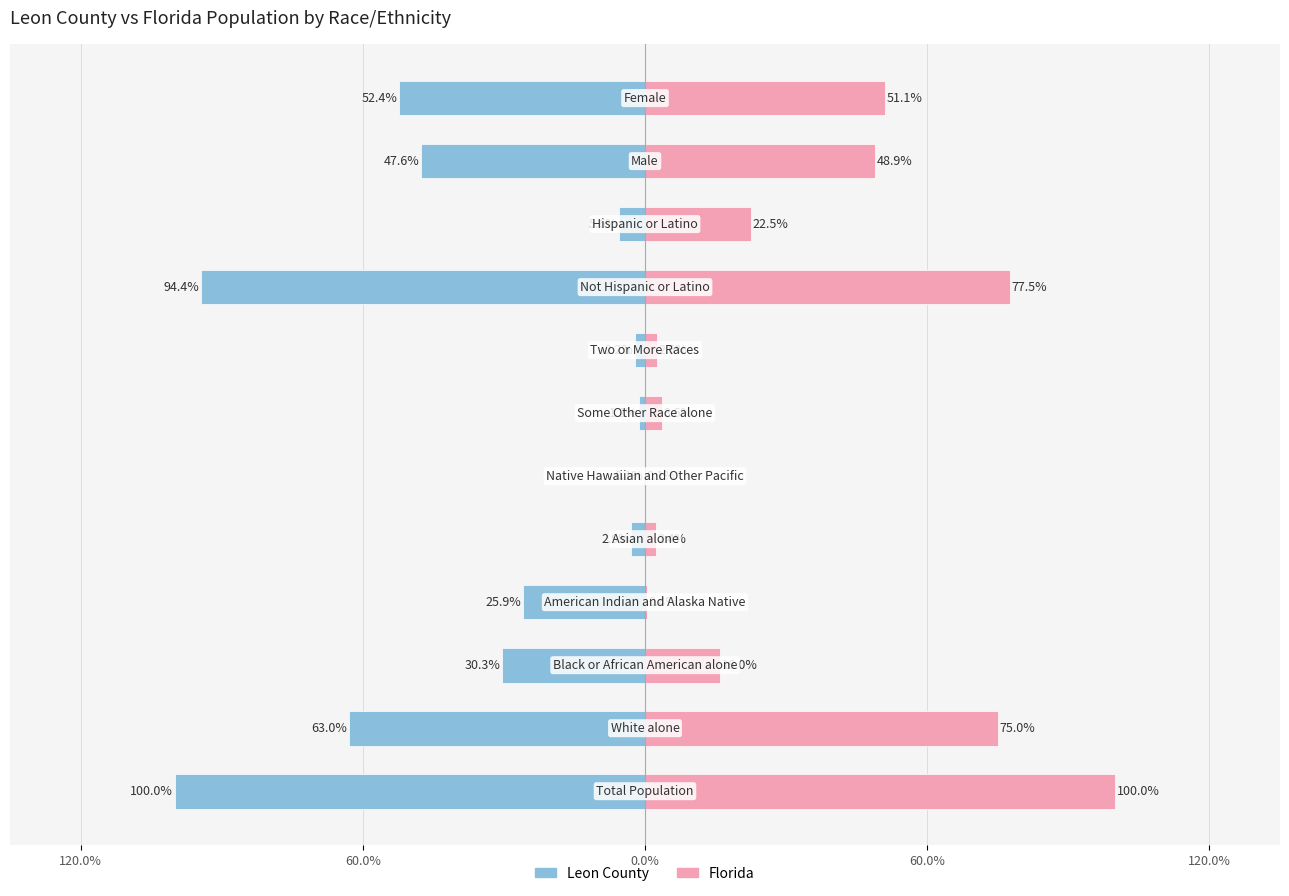

What are all the series names shown in the legend?

Leon County, Florida